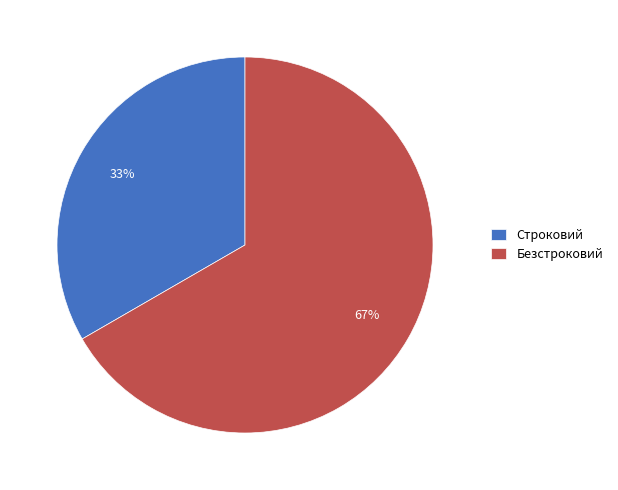

Which category has the biggest portion of the pie?

Безстроковий